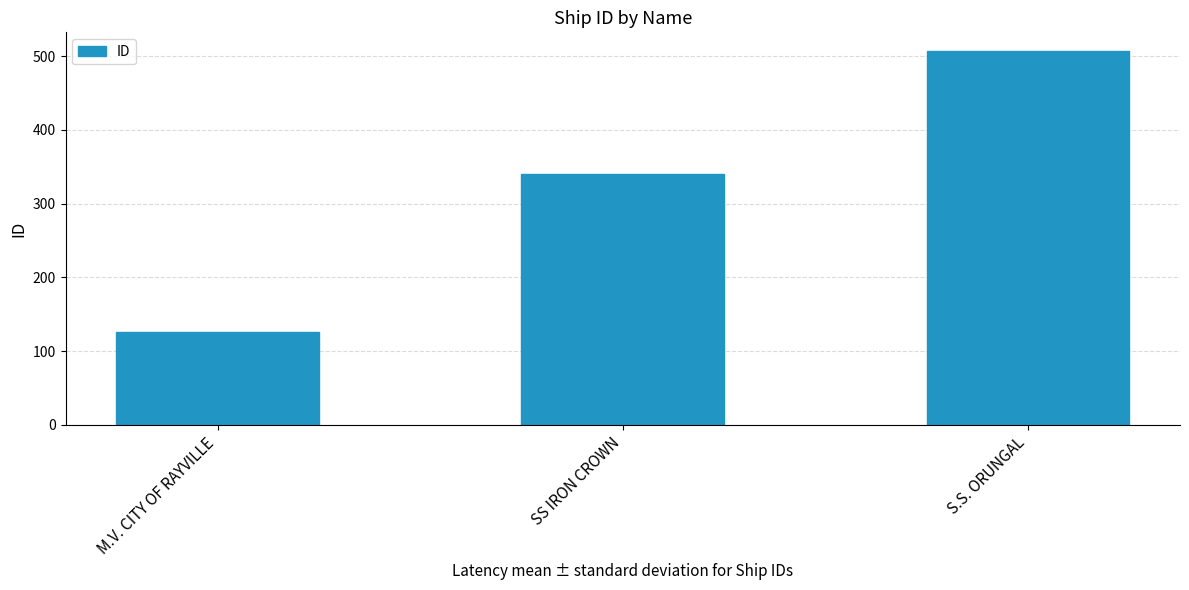

Reading left to right, transcribe all the data shown in this chart.

126	340	507